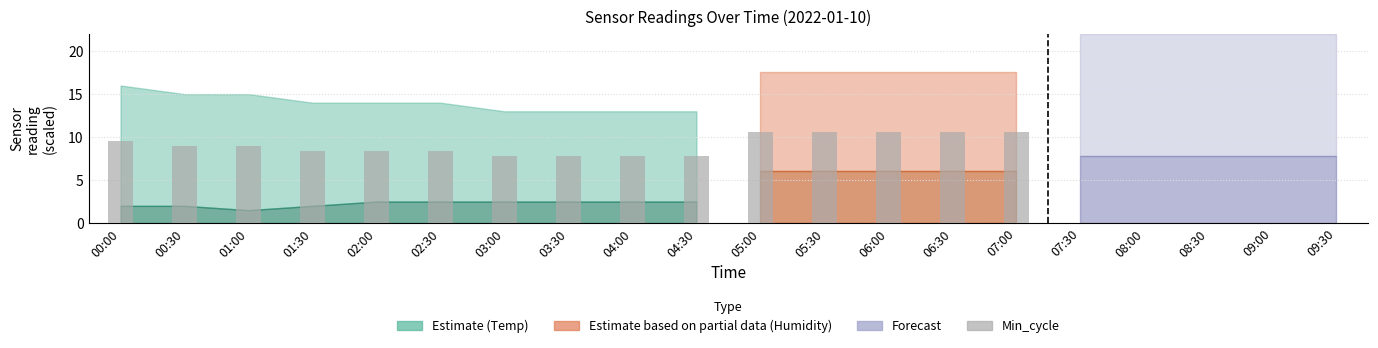

At which label does the data first exceed 8?

00:00